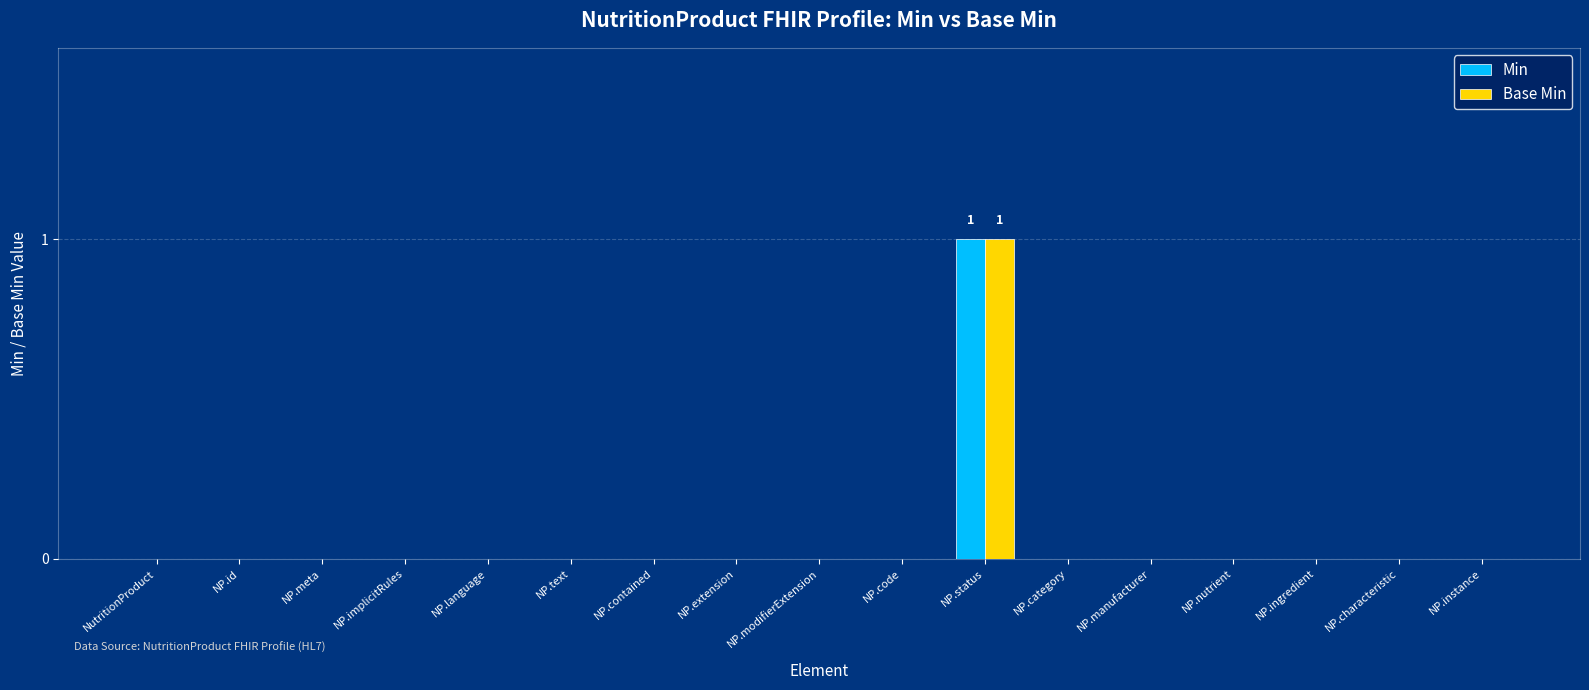

True or false: Base Min has a value of 0 at NP.characteristic.

True